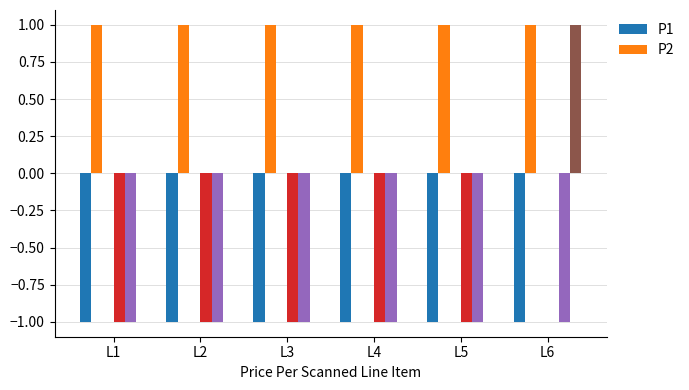

At which category is the sum across all series the highest?

L6